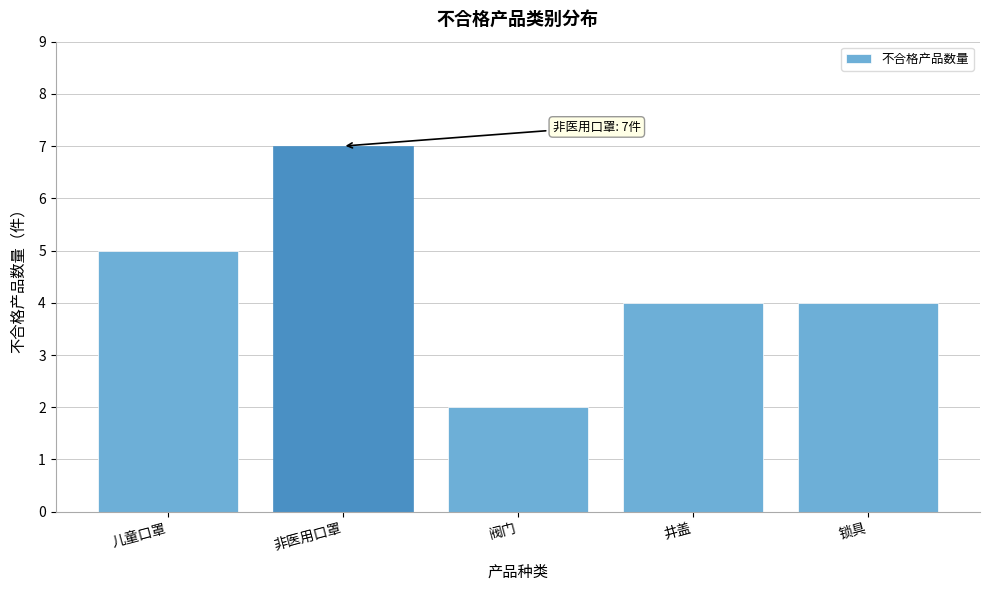

Reading left to right, what are all the values shown in this chart?

5	7	2	4	4